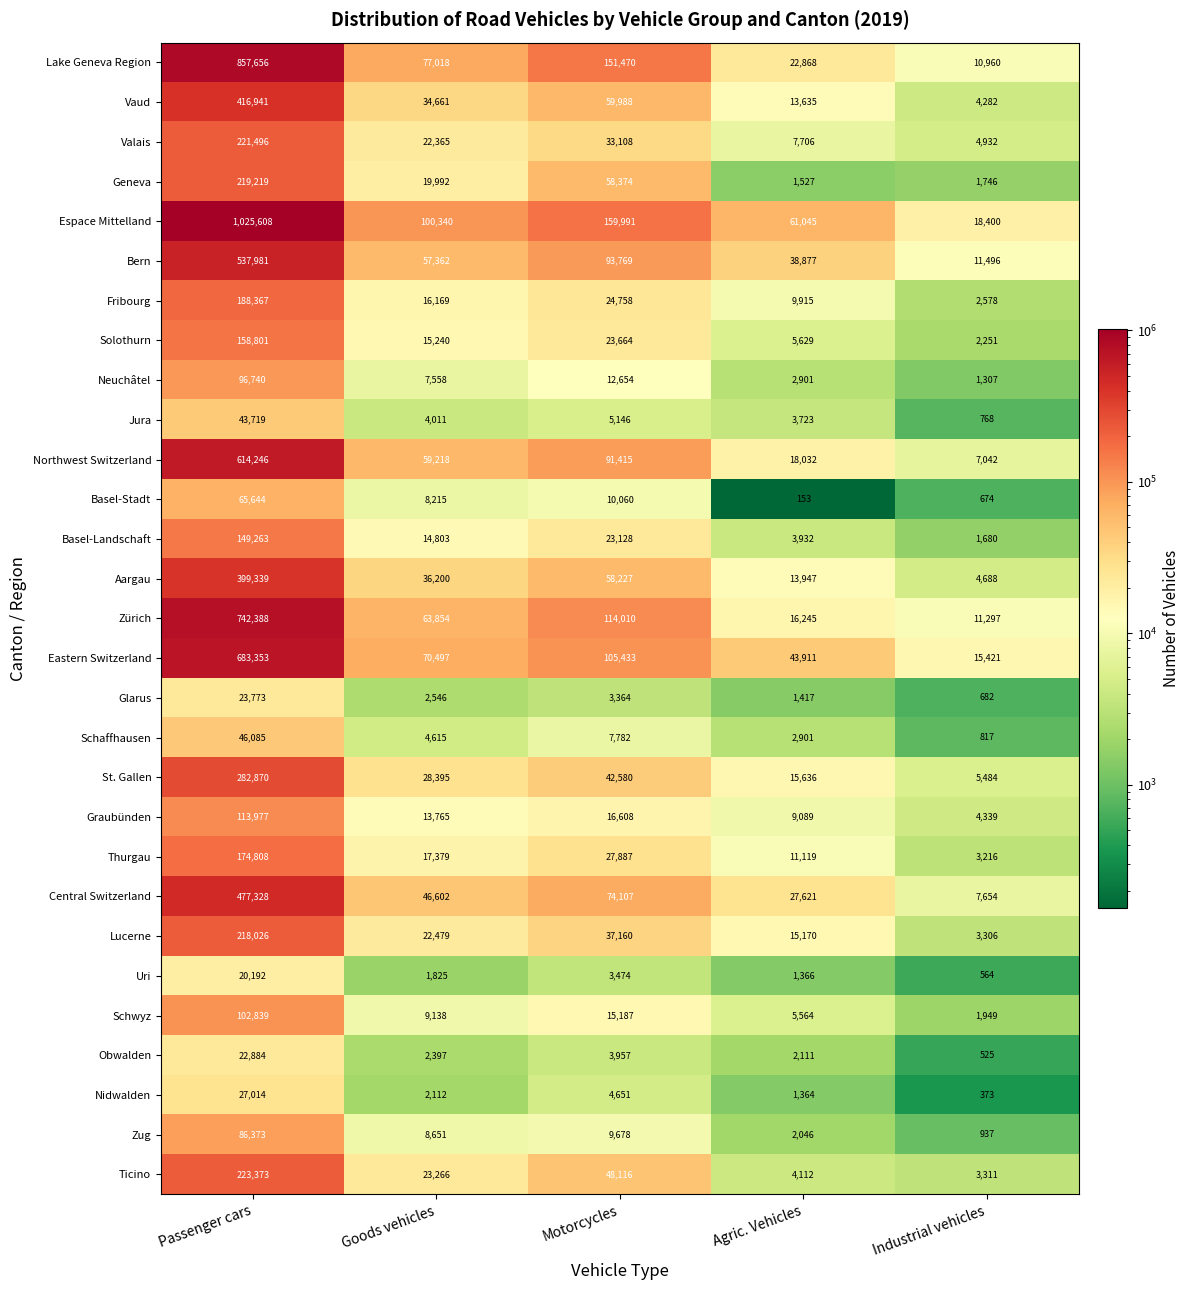

The value of Glarus at Passenger cars is 23773. True or false?

True